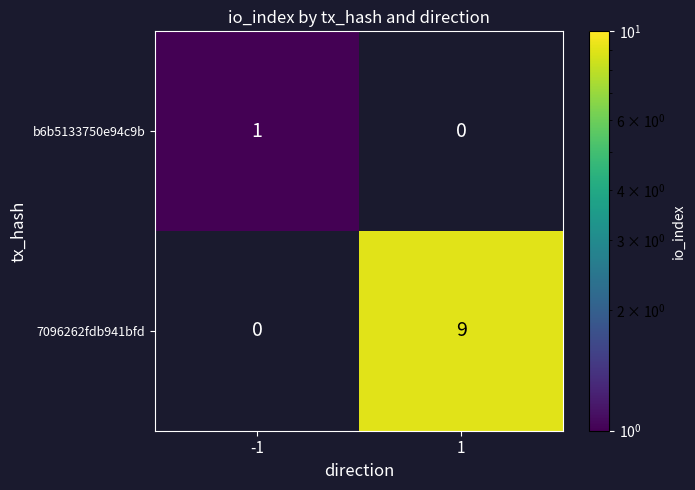

True or false: 7096262fdb941bfd has a value of 6 at 1.

False